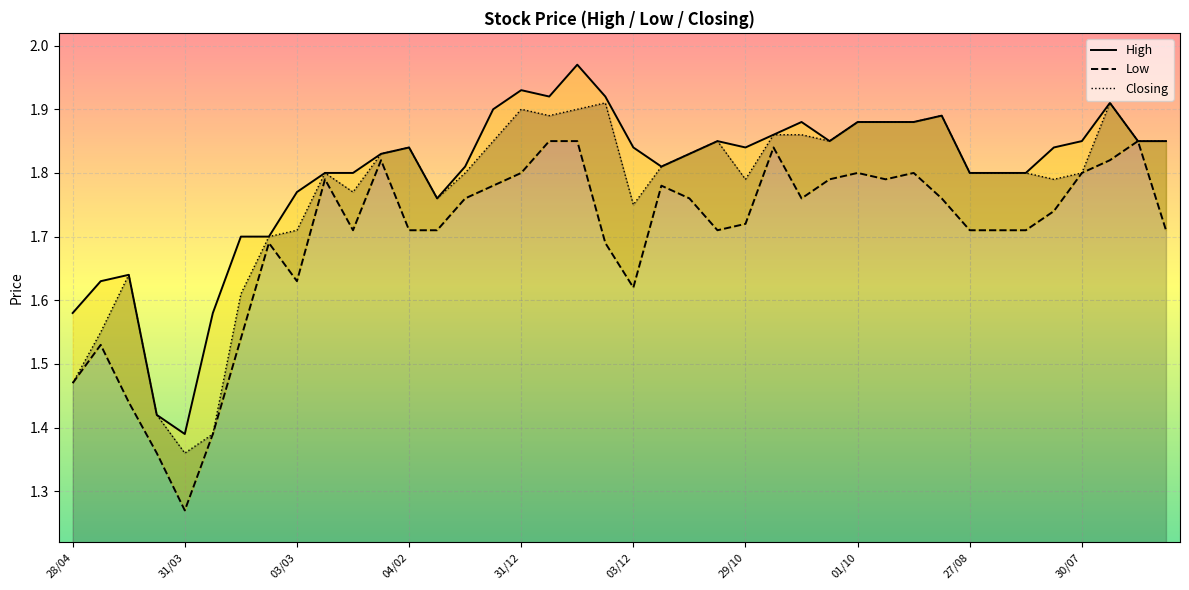

Rank the series by their maximum value, from highest to lowest.

High, Closing, Low